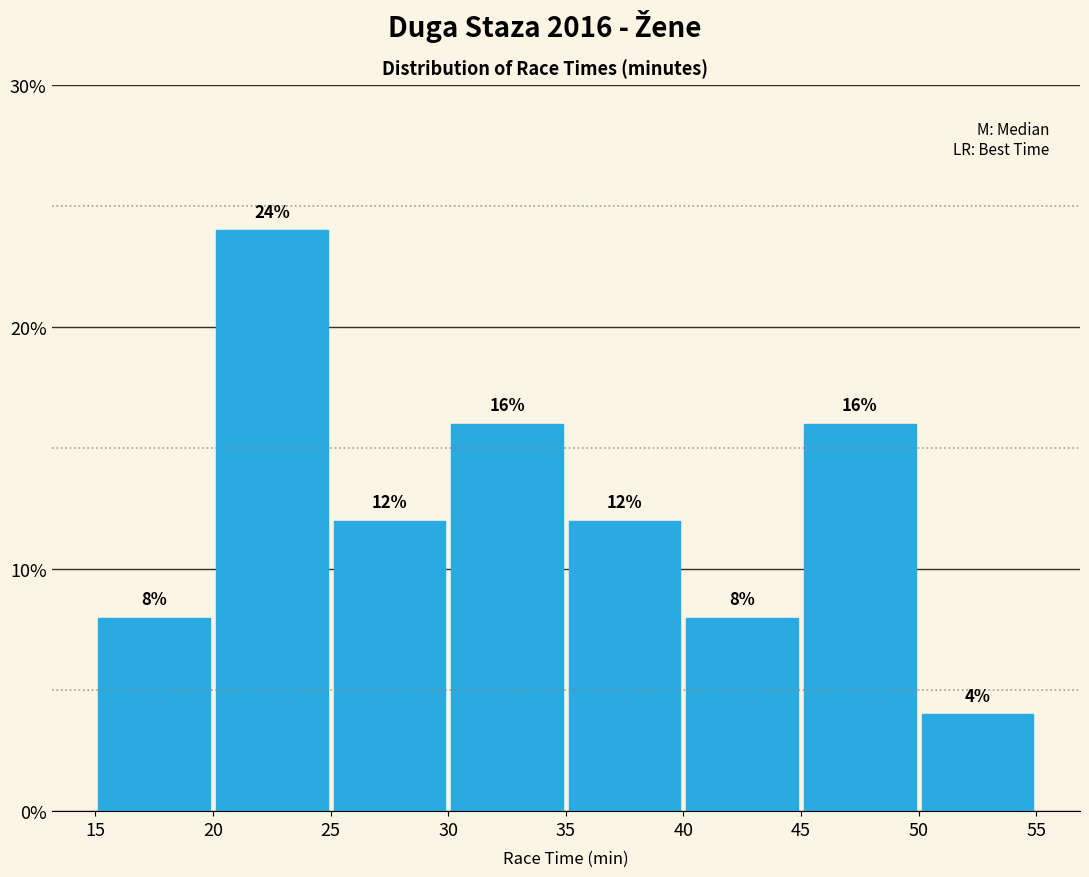

Reading left to right, transcribe this chart: for each bar, give the range it covers on the x-axis and its height.

15 to 20: 8
20 to 25: 24
25 to 30: 12
30 to 35: 16
35 to 40: 12
40 to 45: 8
45 to 50: 16
50 to 55: 4